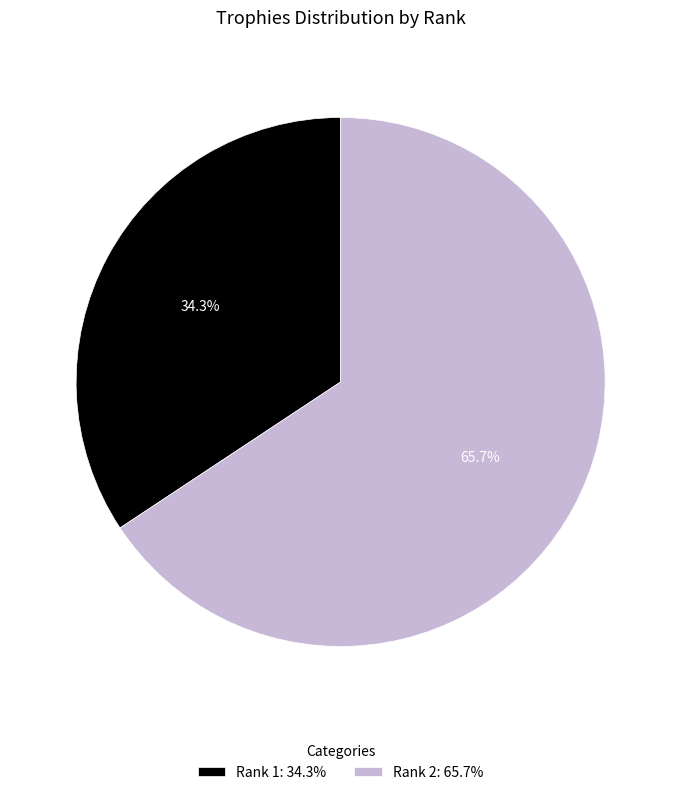

To the nearest percent, what percentage of the pie is Rank 1?

34%